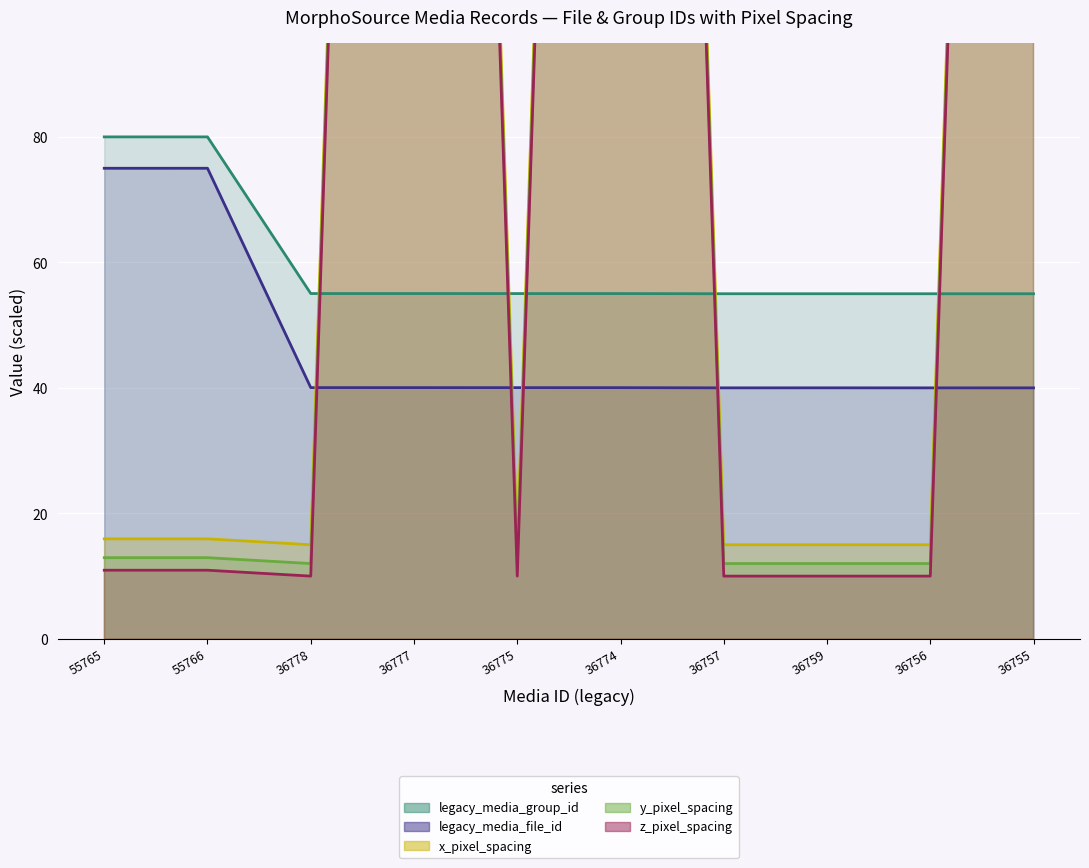

What is the difference between the maximum and minimum values in the legacy_media_file_id series?

35.0